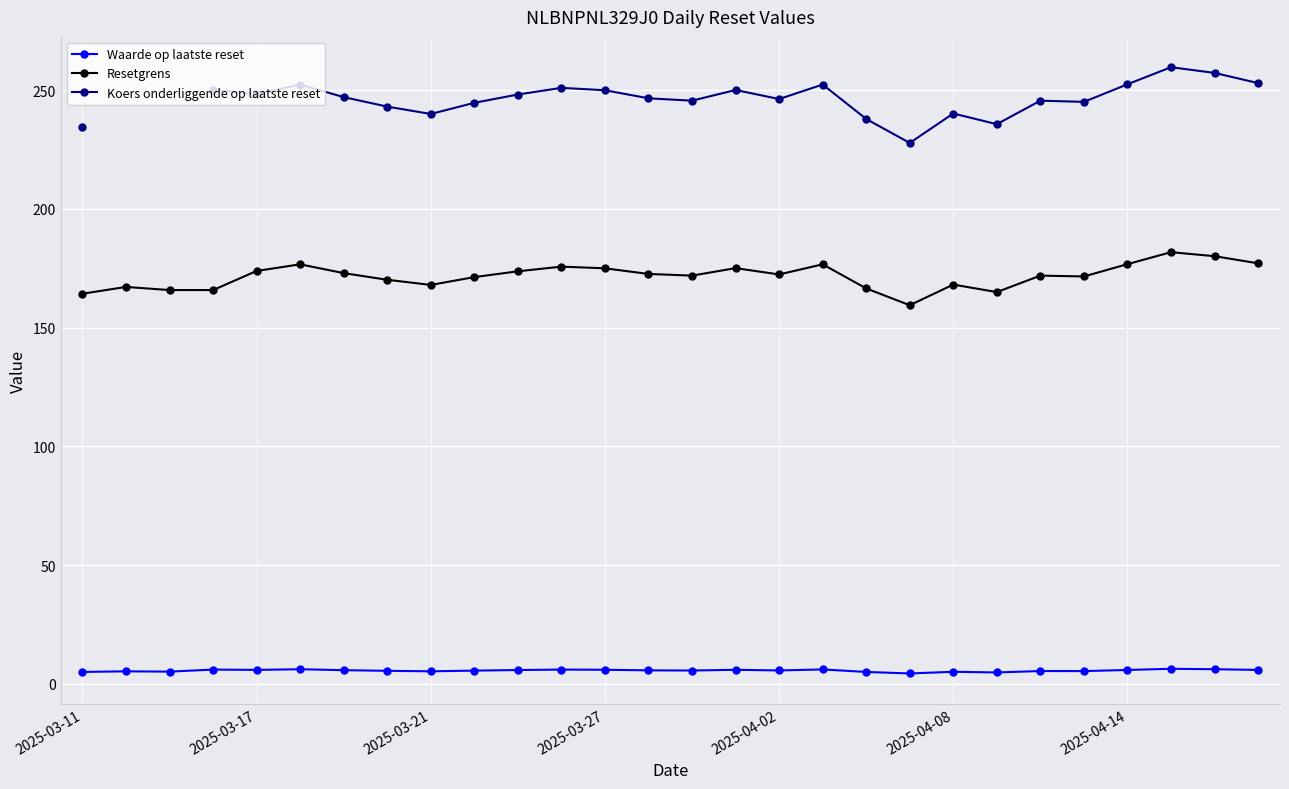

True or false: Resetgrens and Waarde op laatste reset intersect in this chart.

False